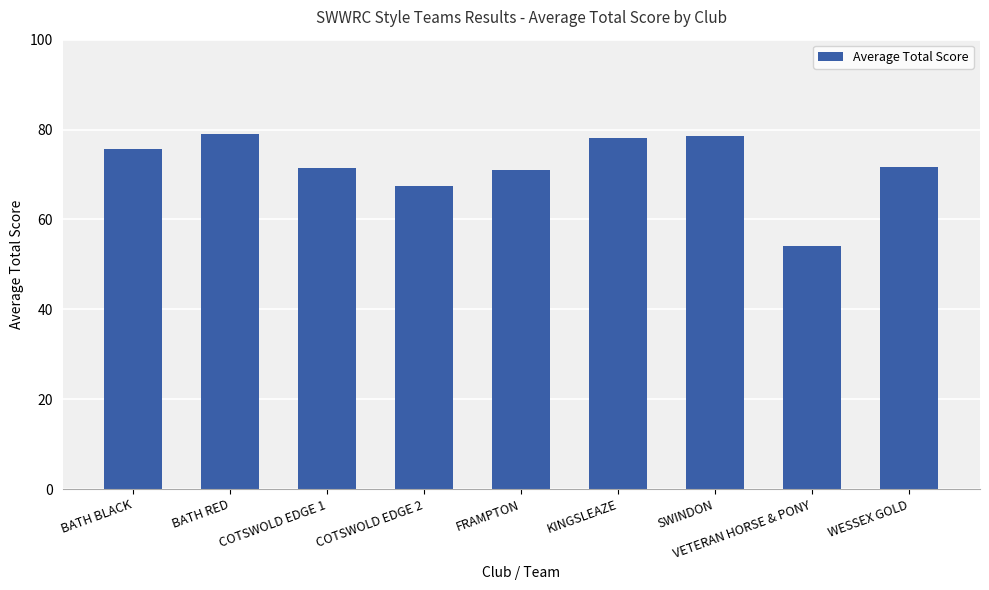

At which category does the chart reach its minimum across all series?

VETERAN HORSE & PONY